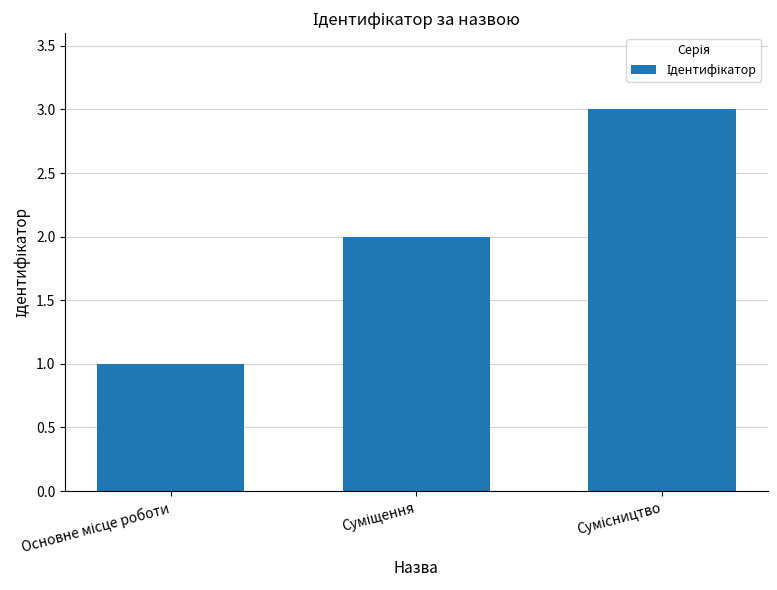

What is the sum of all values?

6